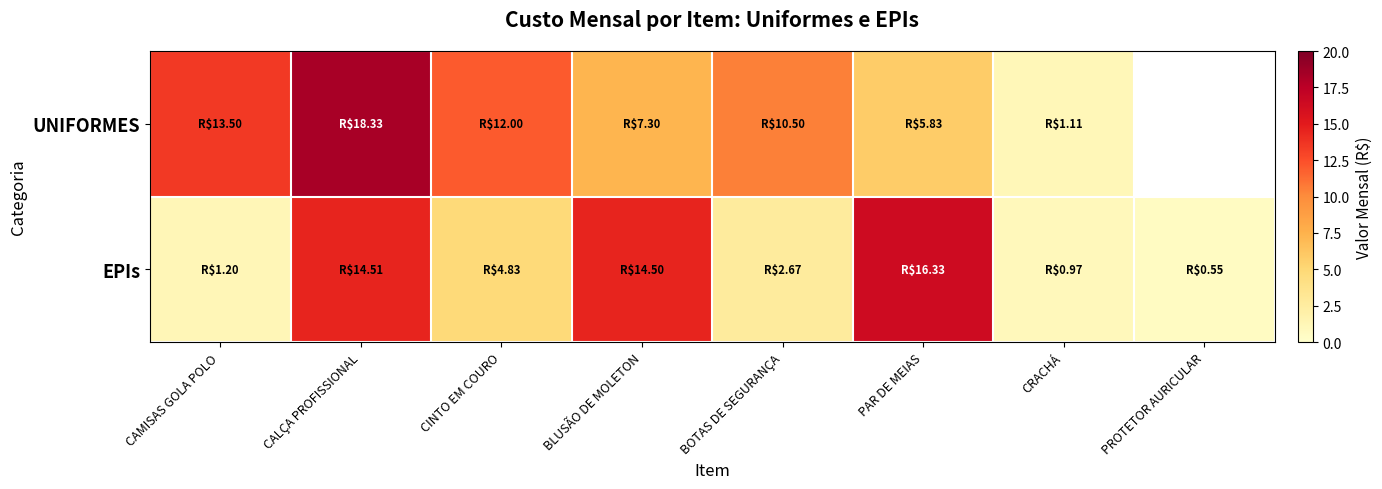

The value of UNIFORMES at CRACHÁ is 1.1. True or false?

True